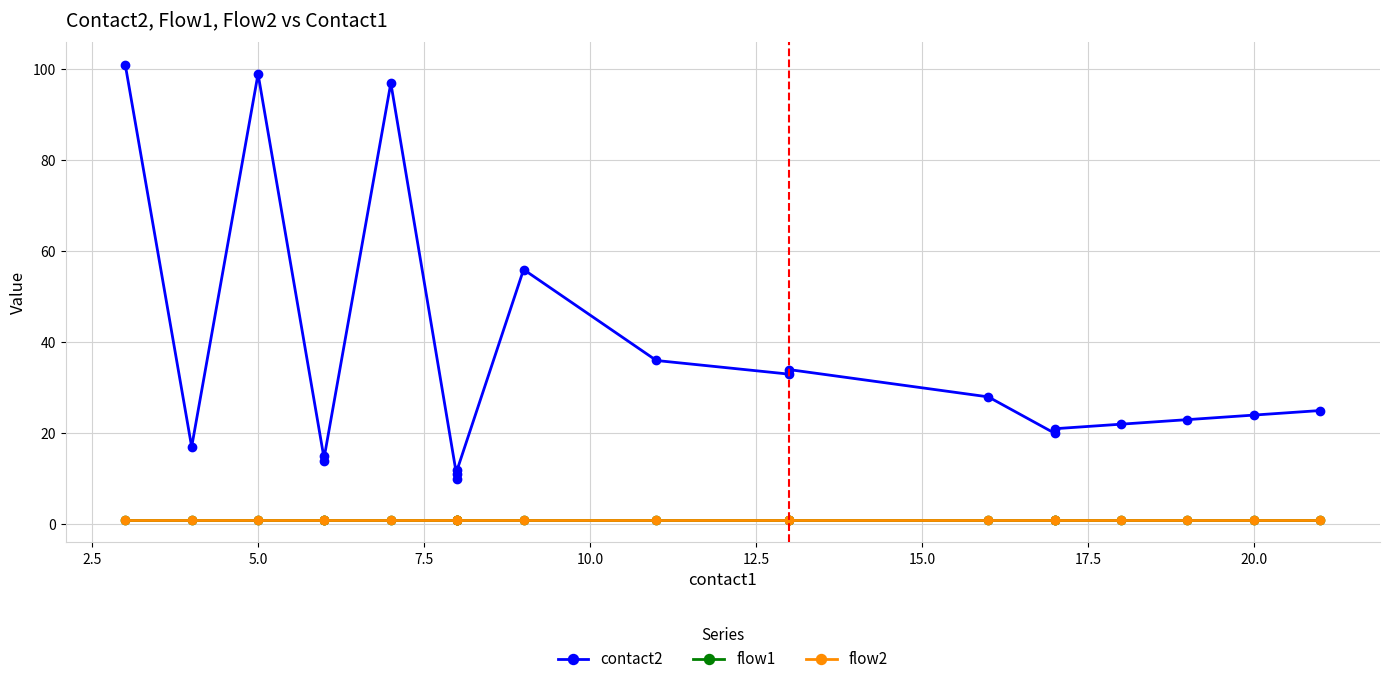

Is it true that flow2 equals 2 at 7.5?

False